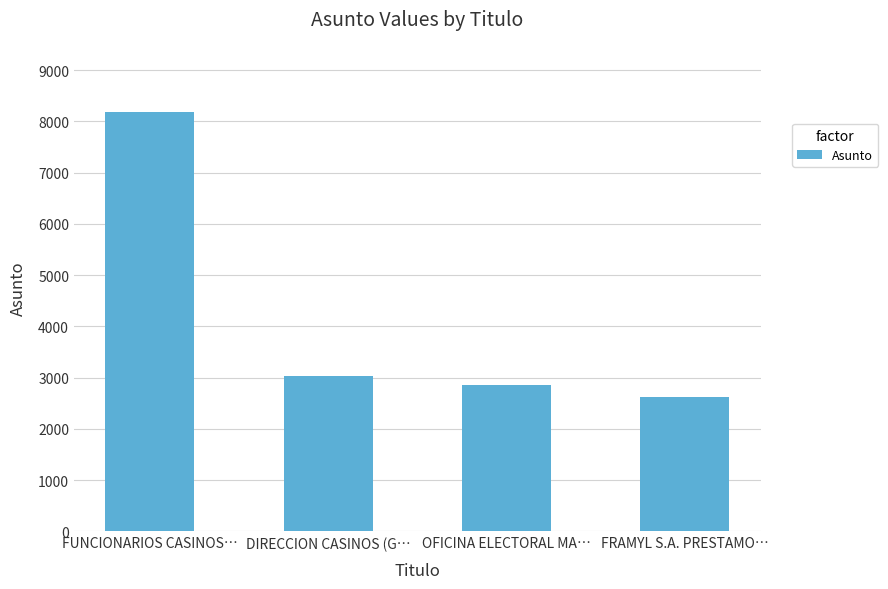

At which label does the data first exceed 3041?

FUNCIONARIOS CASINOS…